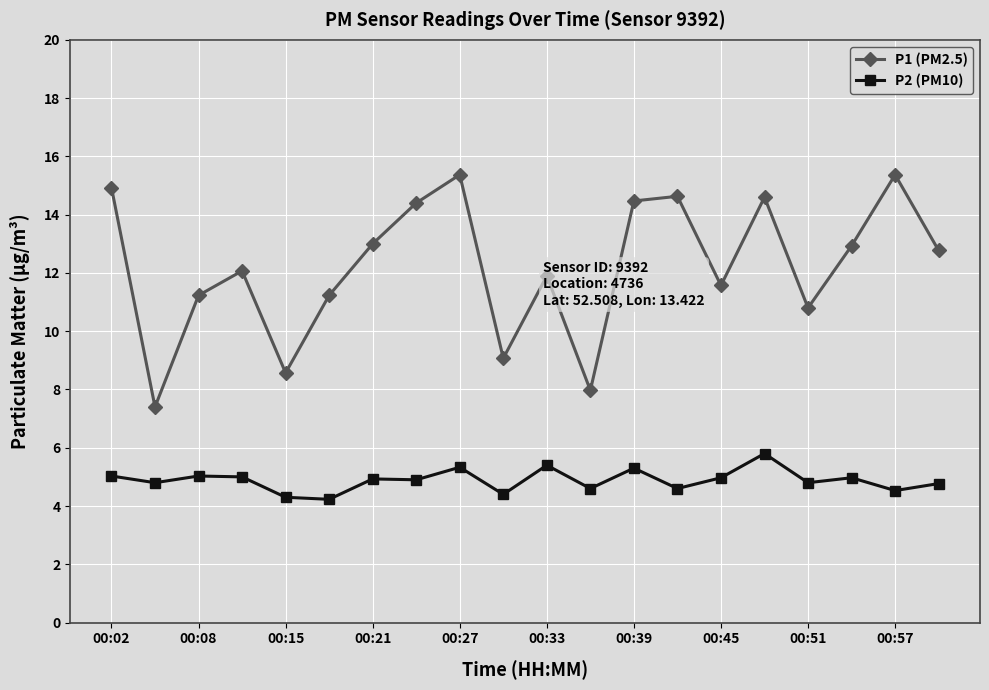

Which series has the largest total across all categories?

P1 (PM2.5)